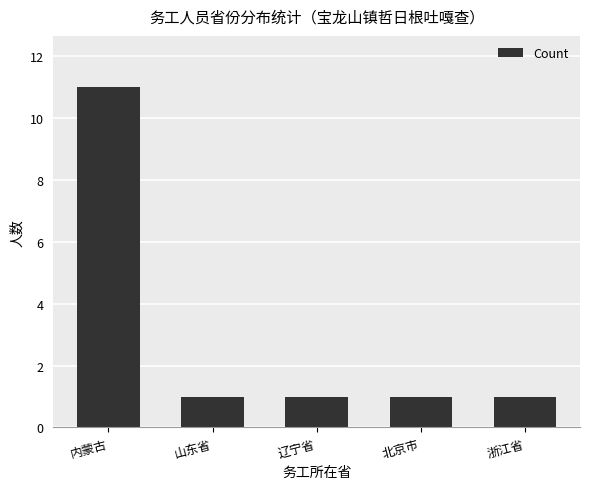

What is the label of the 5th bar from the left?

浙江省